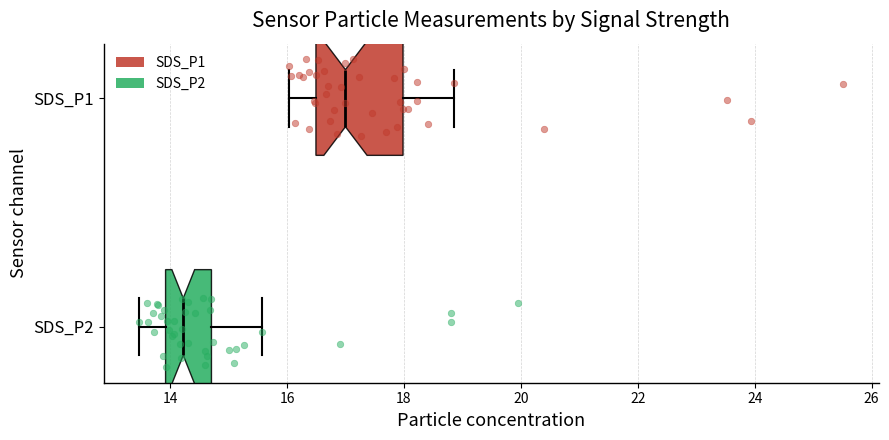

Reading bottom to top, transcribe this box plot: for each box, give where its median line is, the range the box spans, and where its two whiskers end, as read against the x-axis. The values are not printed on the chart, so give them approximately, as read against the axis.

SDS_P2: median 14.2, box 14.0 to 14.8, whiskers 13.4 to 15.6
SDS_P1: median 17.0, box 16.4 to 18.0, whiskers 16.0 to 18.8